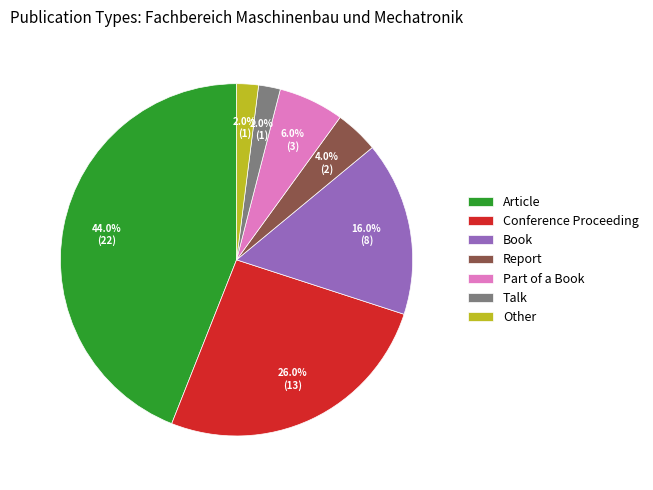

Between Conference Proceeding and Report, which is larger?

Conference Proceeding